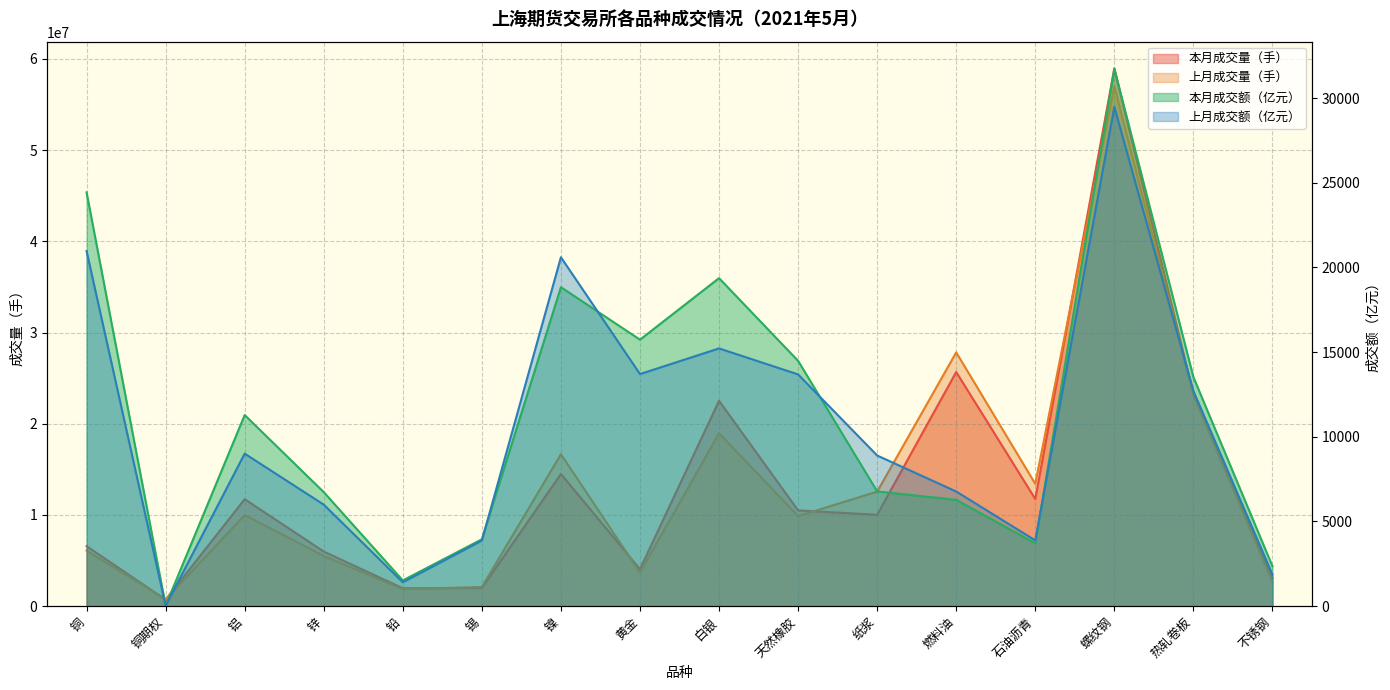

Reading right to left, transcribe all the data shown in this chart.

本月成交量（手）: 不锈钢=3105761.0	热轧卷板=23263945.0	螺纹钢=58938503.0	石油沥青=11751359.0	燃料油=25669827.0	纸浆=10019470.0	天然橡胶=10499335.0	白银=22515854.0	黄金=4057308.0	镍=14492696.0	锡=1994163.0	铅=1962812.0	锌=5991983.0	铝=11728534.0	铜期权=713850.0	铜=6577244.0
上月成交量（手）: 不锈钢=2637190.0	热轧卷板=23121709.0	螺纹钢=56994979.0	石油沥青=13413295.0	燃料油=27820644.0	纸浆=12557159.0	天然橡胶=9872450.0	白银=18958861.0	黄金=3689741.0	镍=16655864.0	锡=2107793.0	铅=1868369.0	锌=5507273.0	铝=9987756.0	铜期权=766367.0	铜=6097470.0
本月成交额（亿元）: 不锈钢=2357.6	热轧卷板=13526.8	螺纹钢=31744.3	石油沥青=3712.3	燃料油=6278.8	纸浆=6778.3	天然橡胶=14485.1	白银=19368.5	黄金=15737.1	镍=18834.7	锡=3948.0	铅=1520.5	锌=6735.3	铝=11285.0	铜期权=31.6	铜=24437.0
上月成交额（亿元）: 不锈钢=1868.2	热轧卷板=12706.6	螺纹钢=29475.7	石油沥青=3884.9	燃料油=6770.3	纸浆=8897.1	天然橡胶=13684.6	白银=15219.1	黄金=13705.2	镍=20602.8	锡=3872.8	铅=1413.5	锌=5994.8	铝=9007.4	铜期权=24.0	铜=20970.5